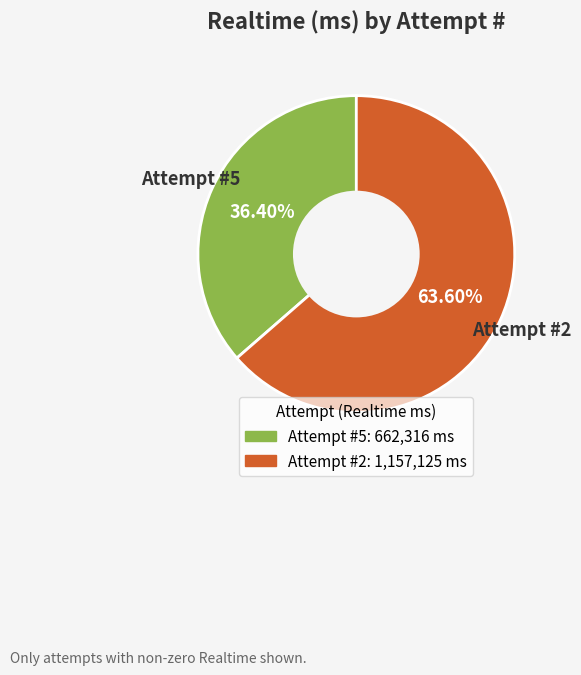

Rank the categories by value from lowest to highest.

Attempt #5, Attempt #2